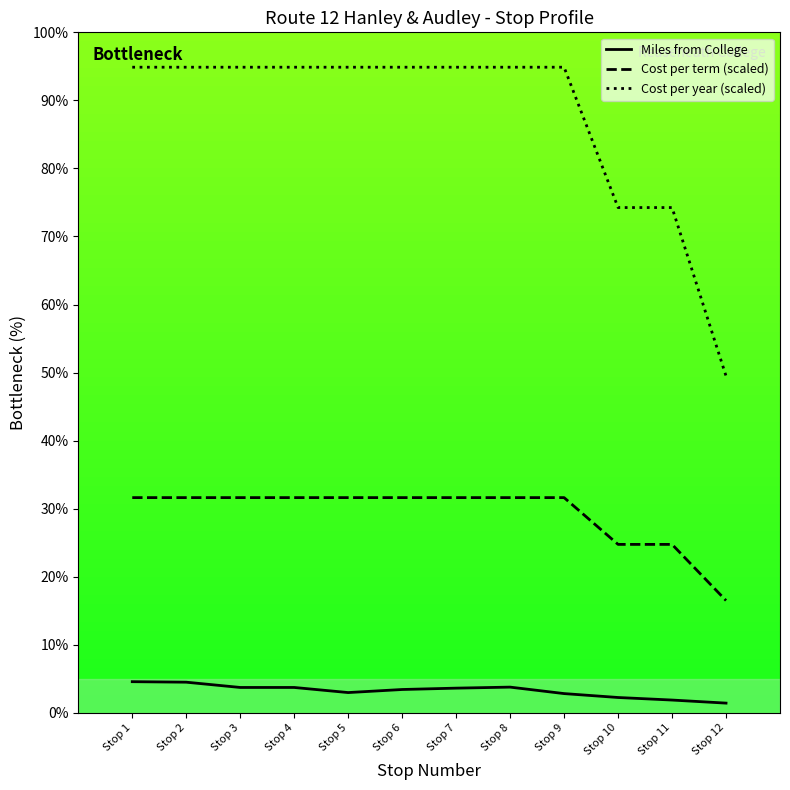

Reading left to right, list all the values displayed in this chart.

Miles from College: 4.6	4.5	3.7	3.7	3.0	3.4	3.6	3.8	2.8	2.2	1.9	1.4
Cost per term (scaled): 31.6	31.6	31.6	31.6	31.6	31.6	31.6	31.6	31.6	24.8	24.8	16.5
Cost per year (scaled): 94.9	94.9	94.9	94.9	94.9	94.9	94.9	94.9	94.9	74.2	74.2	49.5